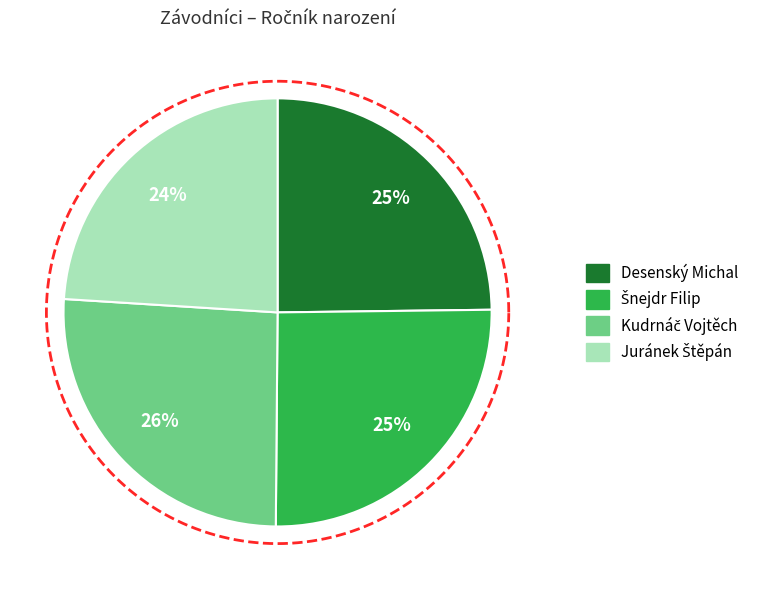

Is the sum of Desenský Michal and Šnejdr Filip greater than half?

Yes